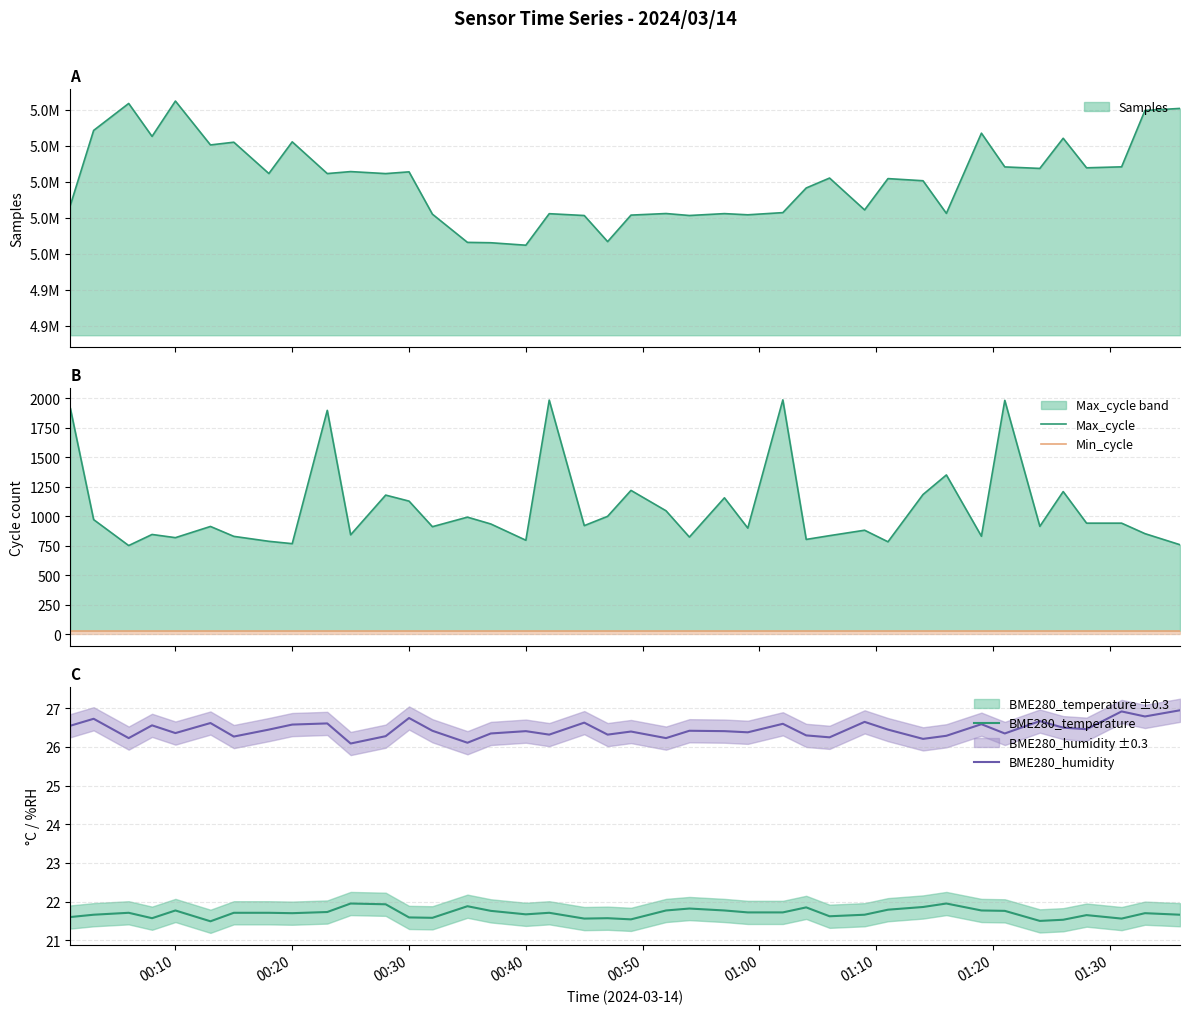

The value of BME280_humidity at 00:10 is 12.1. True or false?

False